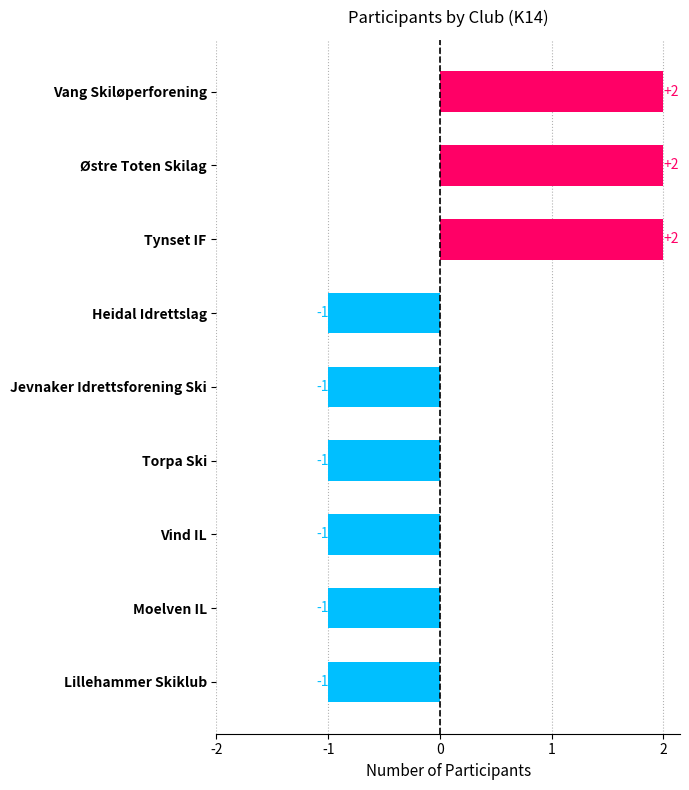

What is the change in value from Moelven IL to Østre Toten Skilag?

+3